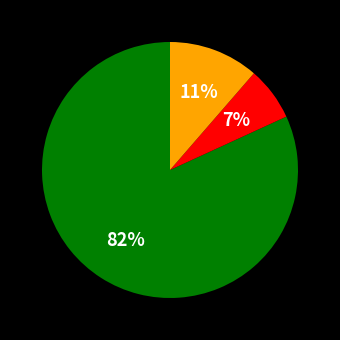

Does any single category account for the majority?

Yes